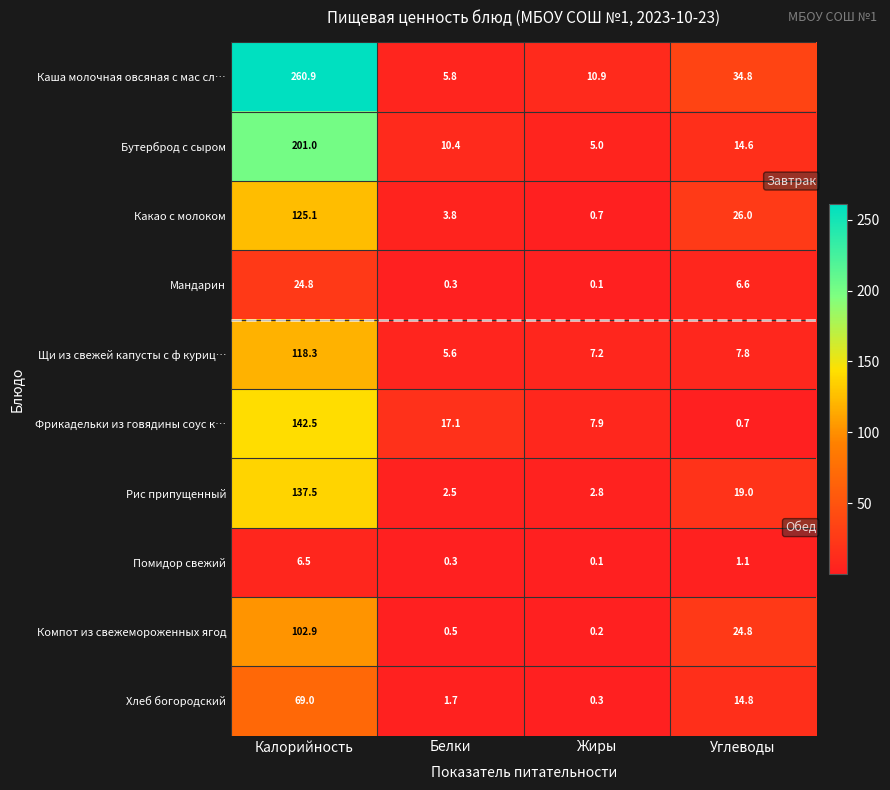

List the labels in order of Какао с молоком value, largest first.

Калорийность, Углеводы, Белки, Жиры